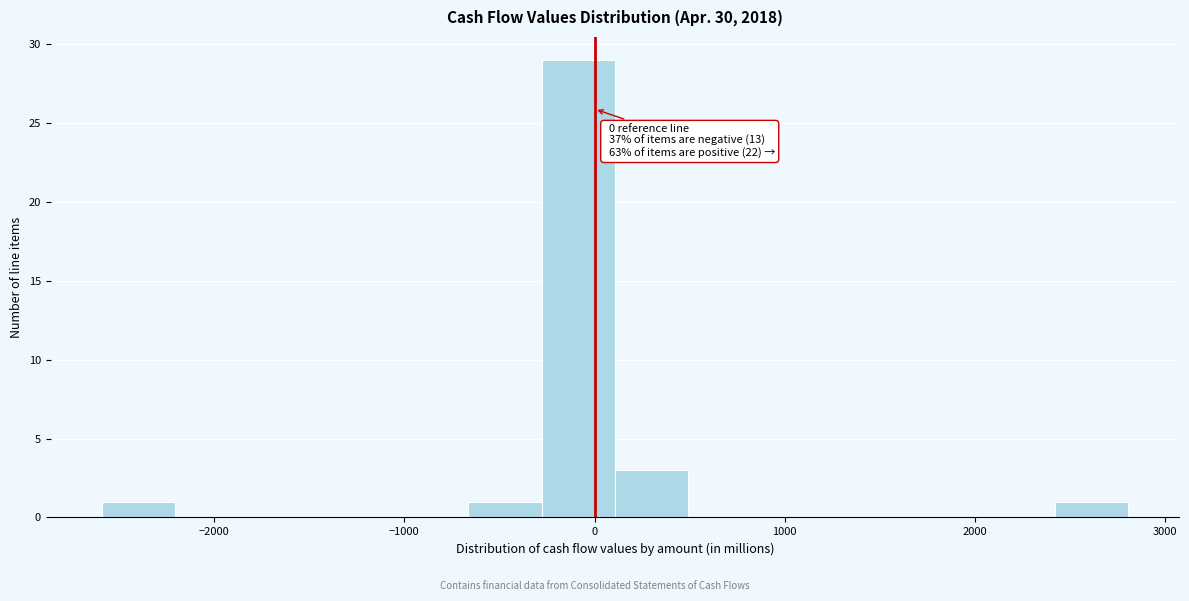

Read against the x-axis, roughly where is the centre of the tallest bar?

-100